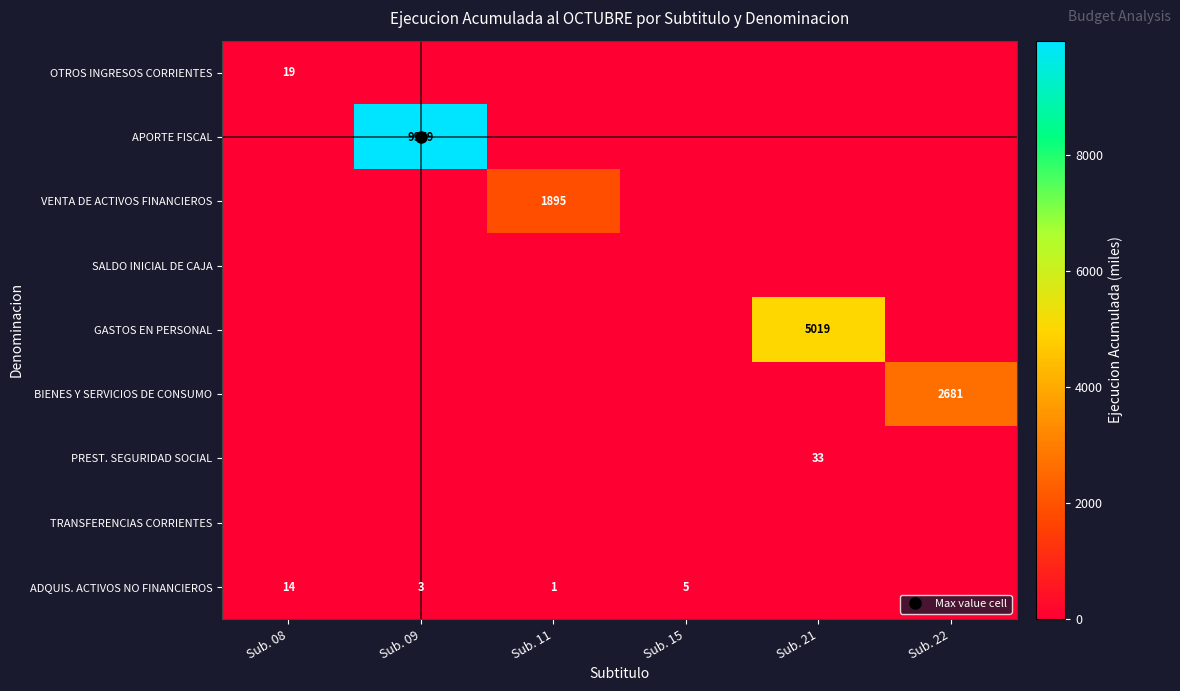

Count the number of data series in this chart.

9